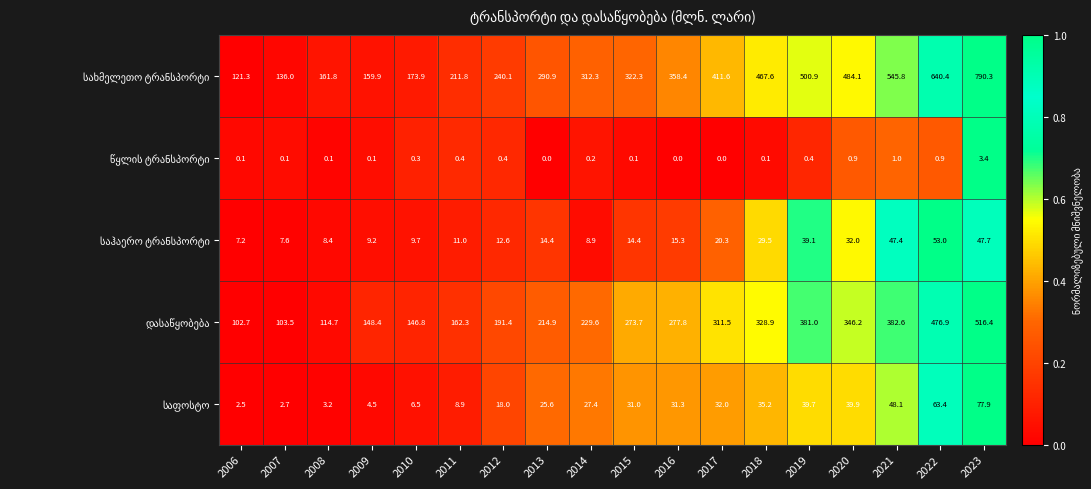

At which category is the sum across all series the highest?

2023